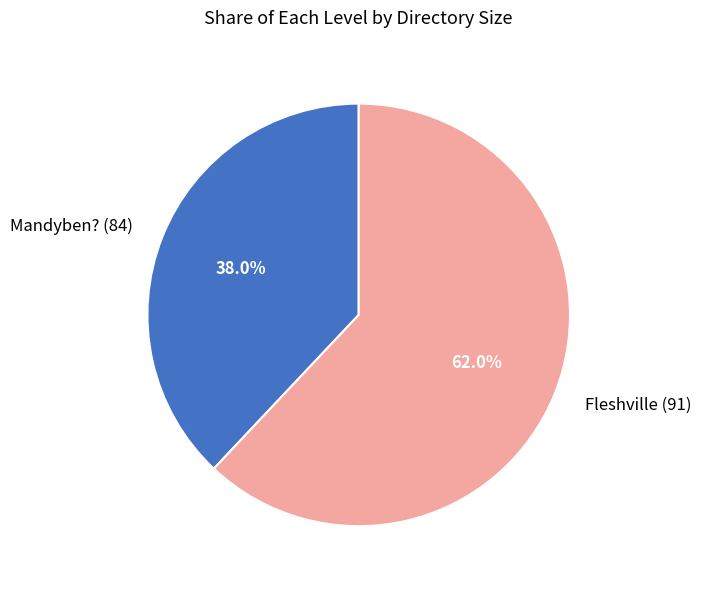

Is there any slice that represents more than half of the pie?

Yes